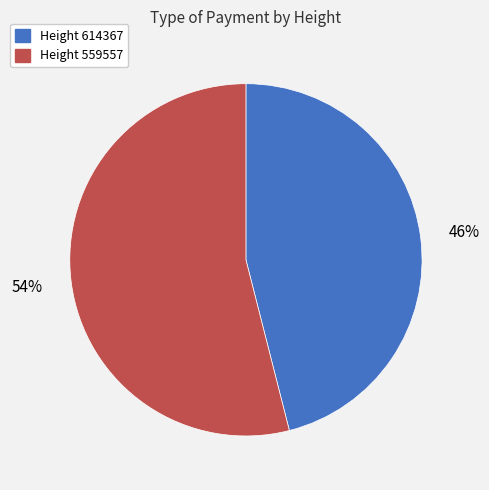

Is there any slice that represents more than half of the pie?

Yes